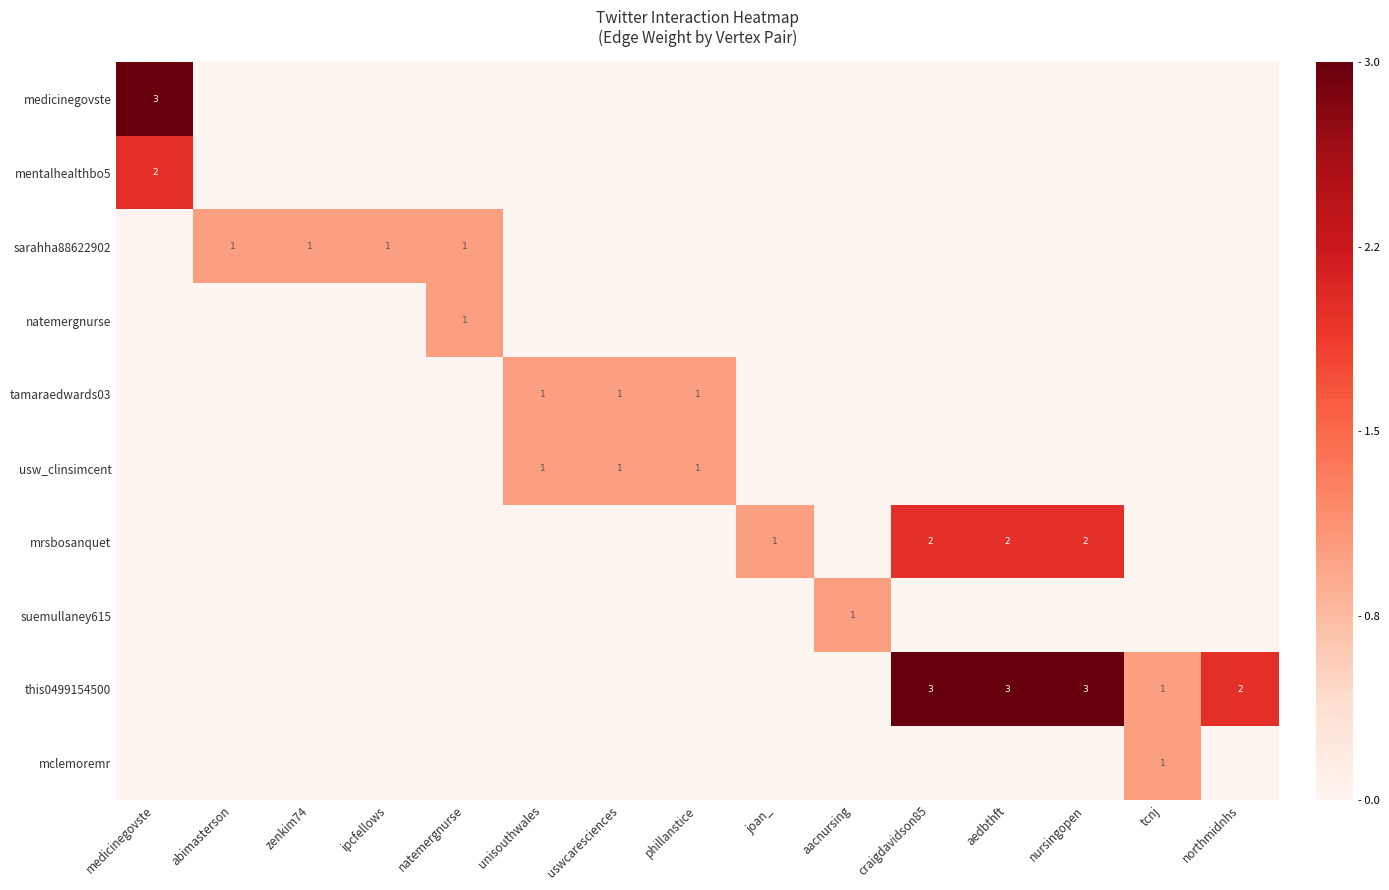

Is it true that this0499154500 equals 2 at northmidnhs?

True